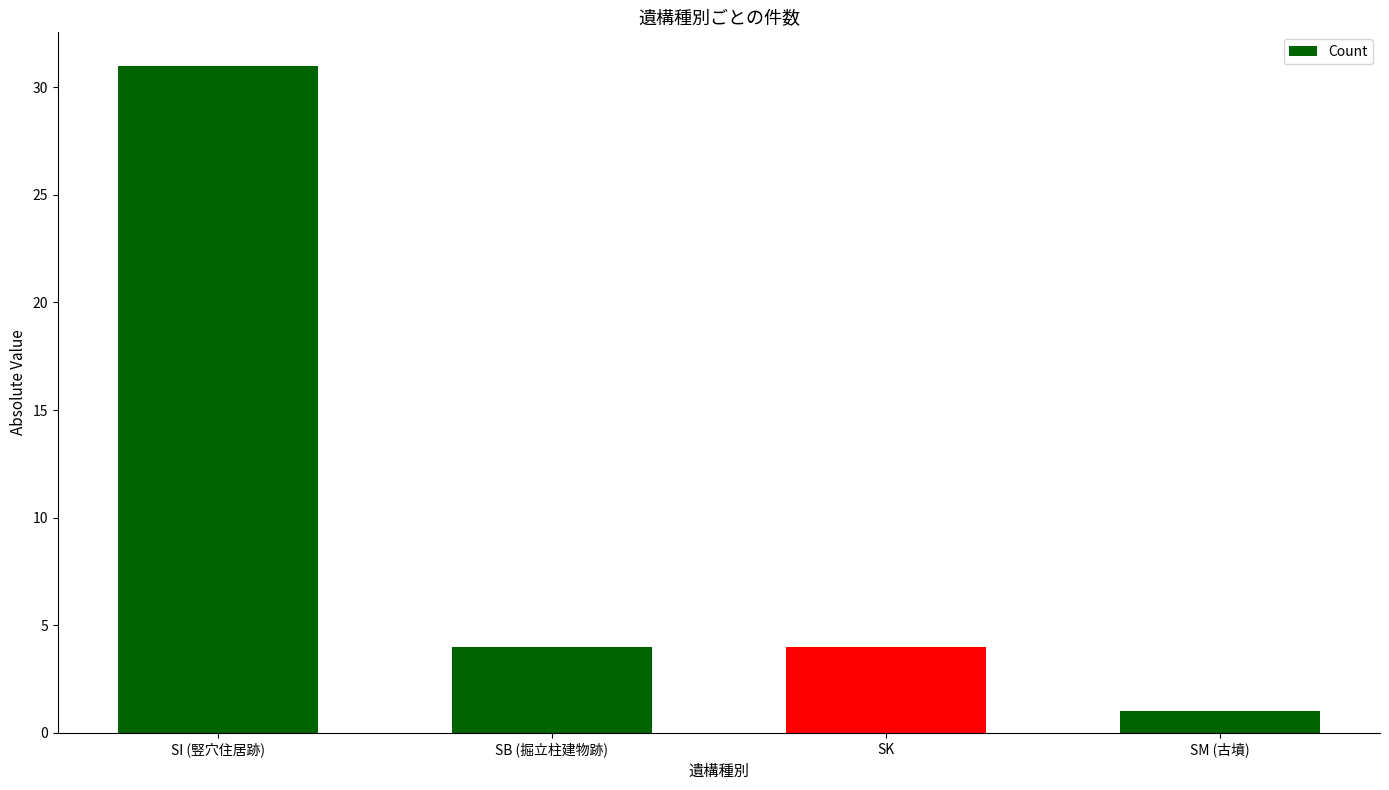

What is the sum of all values?

40